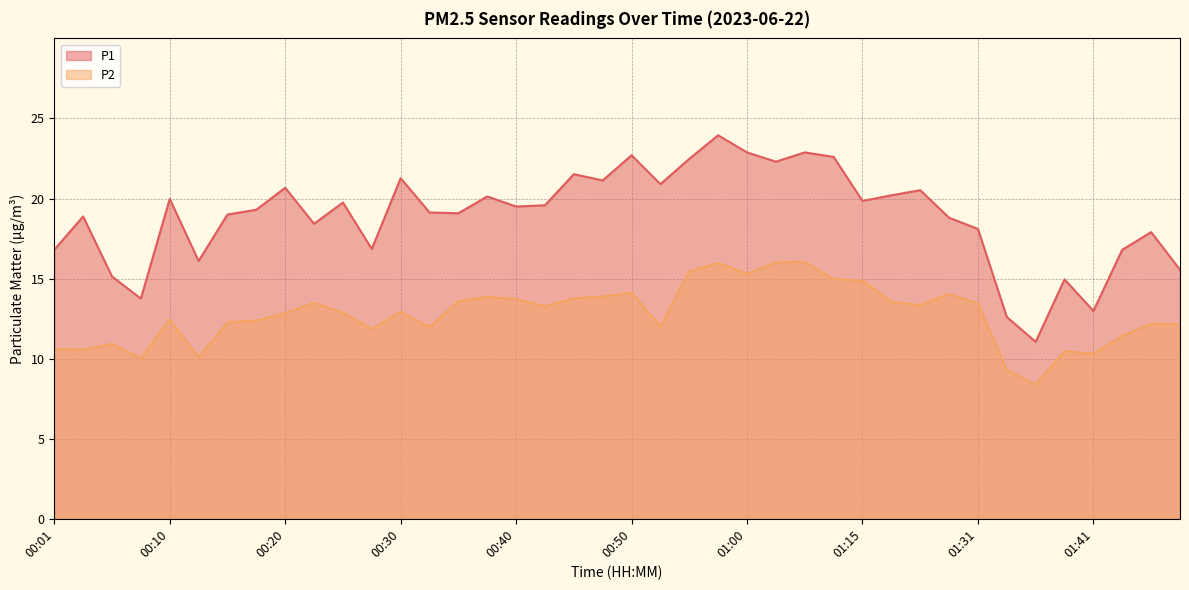

True or false: P2 and P1 intersect in this chart.

False